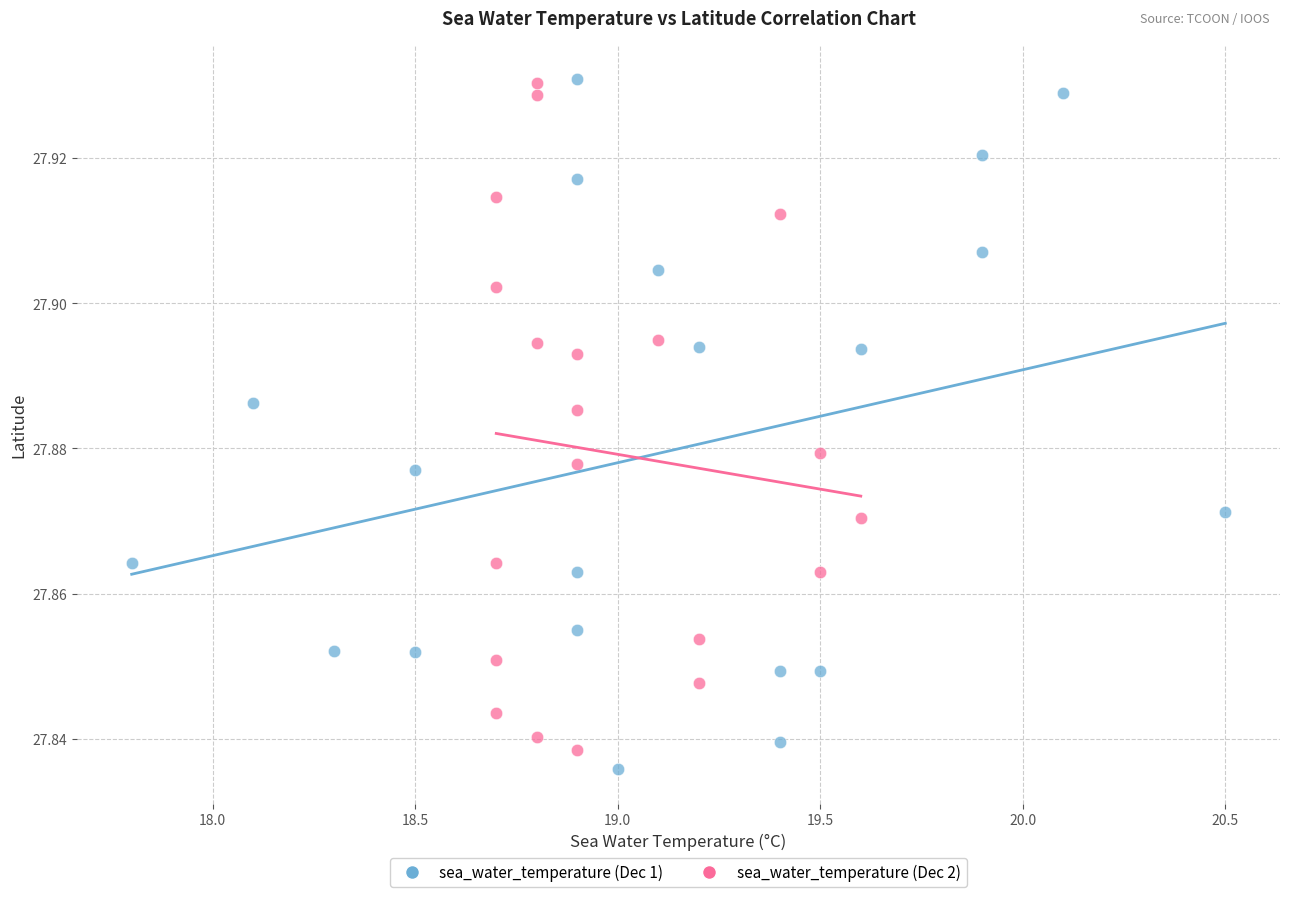

What are all the series names shown in the legend?

sea_water_temperature (Dec 1), sea_water_temperature (Dec 2)